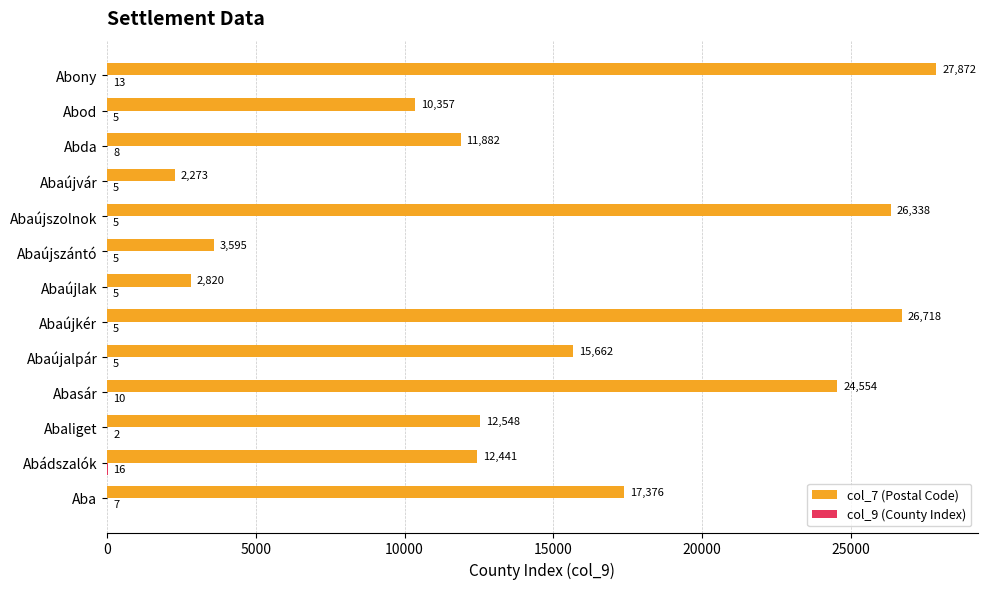

What is the greatest value displayed?

27872